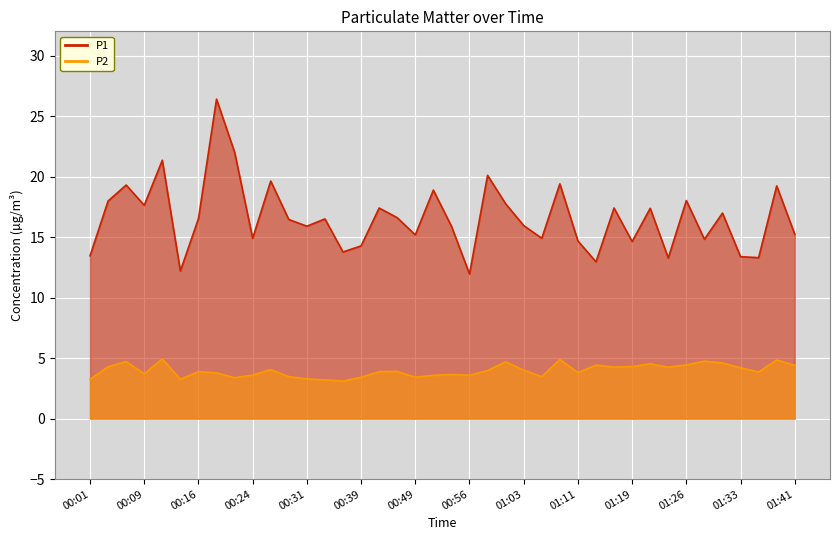

How many interior local peaks does the P1 series have?

14